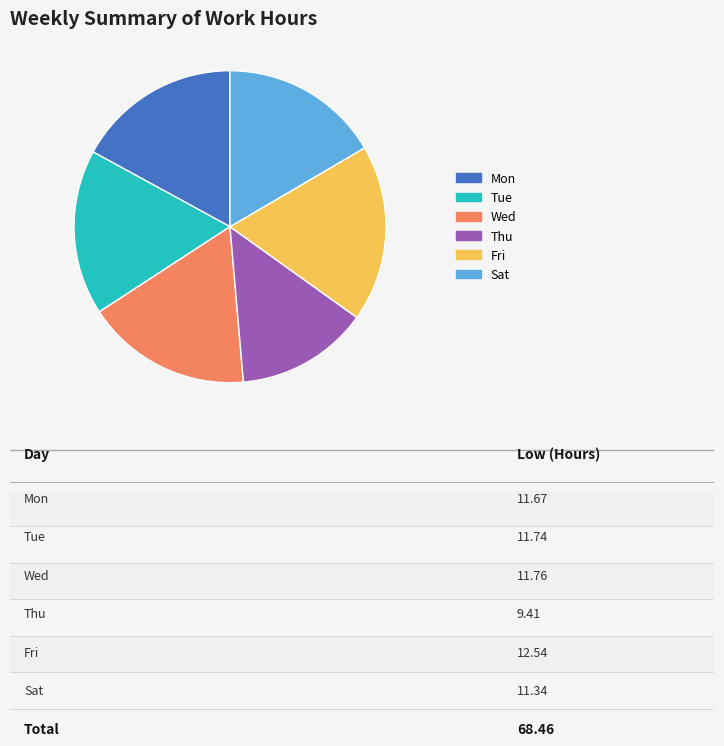

How many slices are in this pie chart?

6